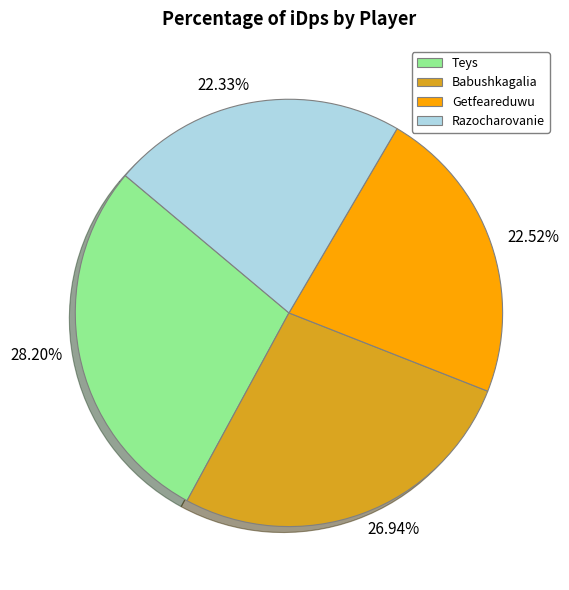

Does any single category account for the majority?

No